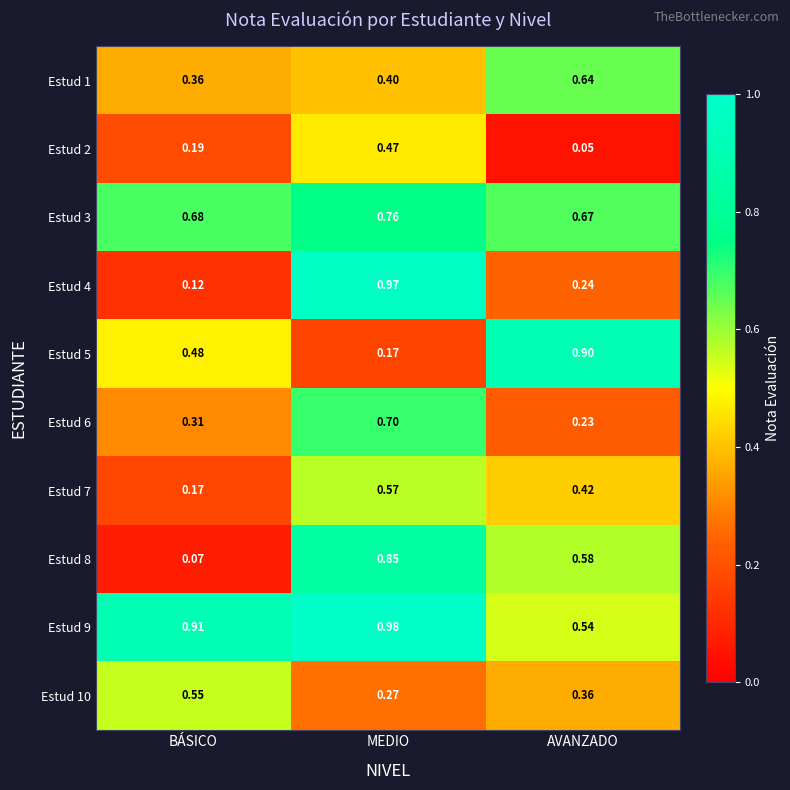

At which category is the sum across all series the highest?

MEDIO